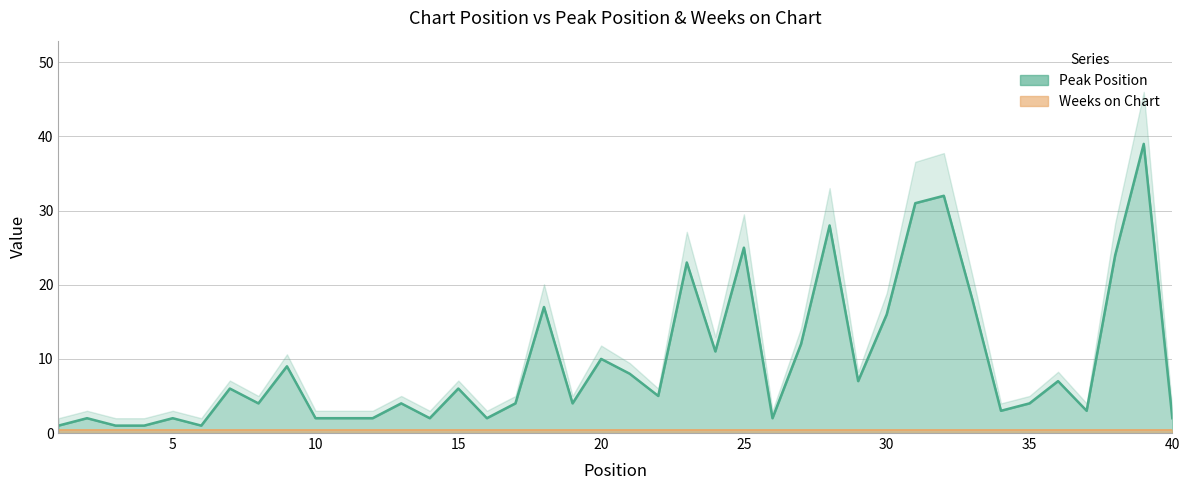

Which category has the lowest value across all series?

1